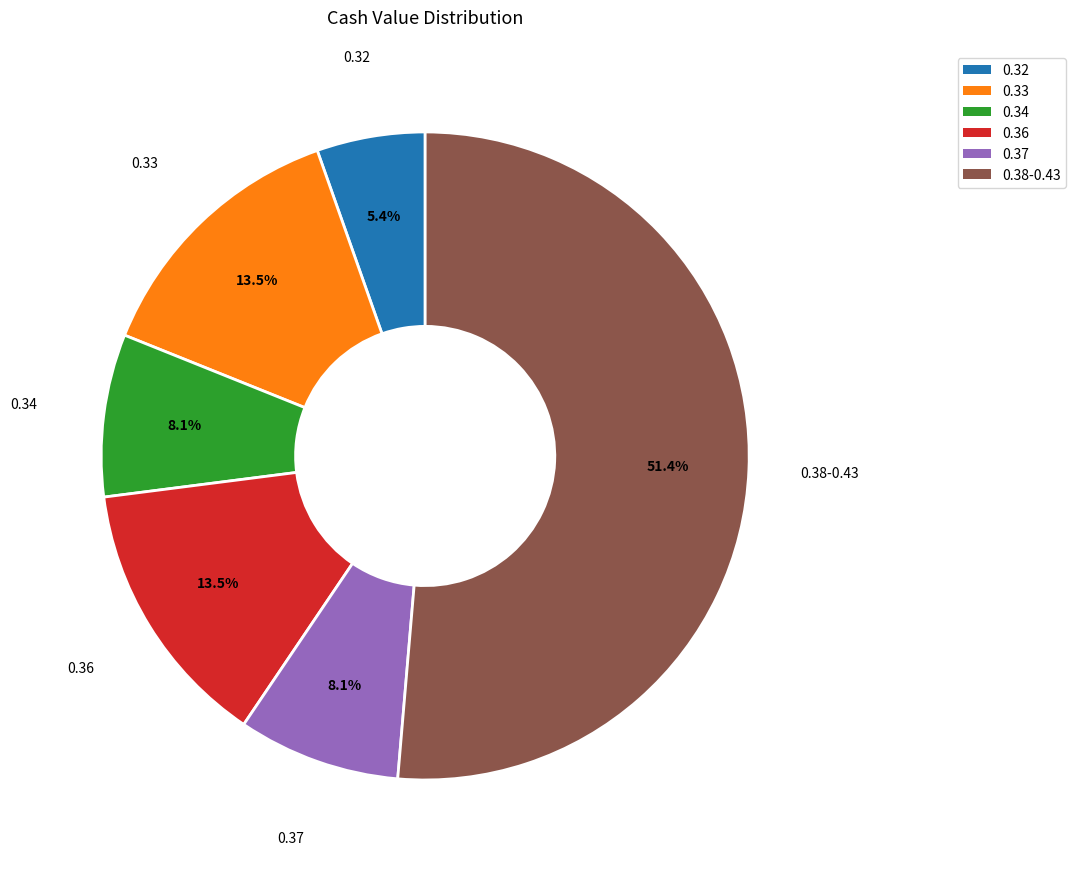

What portion of the pie excludes 0.33?

86.5%